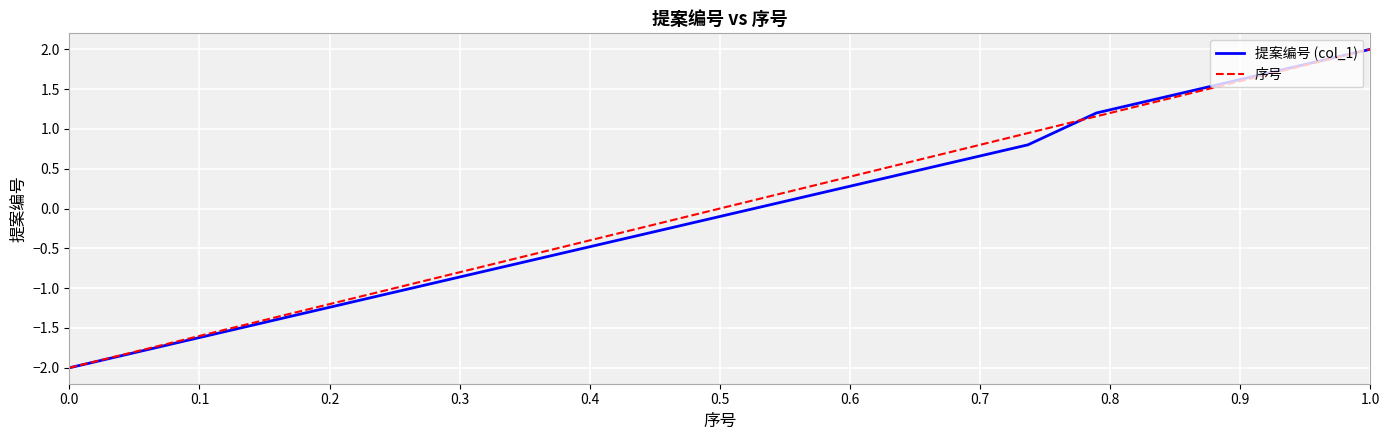

What is the smallest value displayed?

-2.0